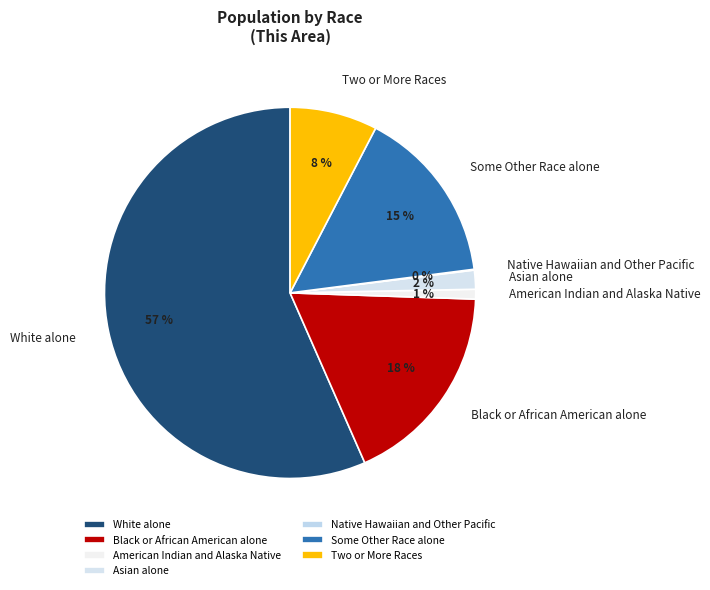

Which has a higher value, Black or African American alone or Two or More Races?

Black or African American alone